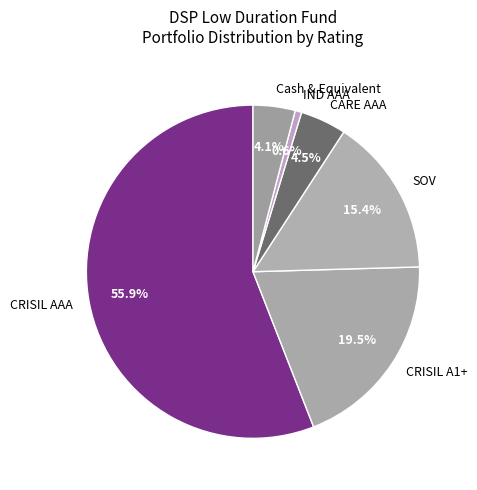

Combined, do CARE AAA and CRISIL AAA account for over 50%?

Yes